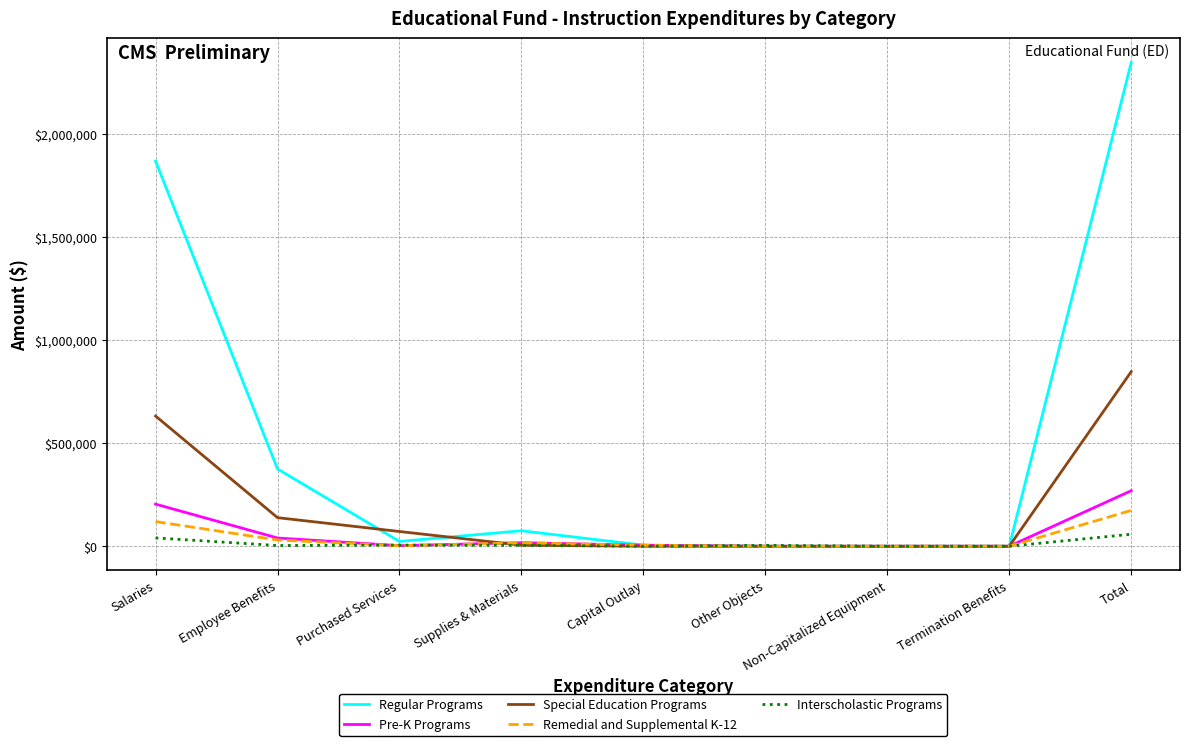

Which series has the widest spread of values?

Regular Programs